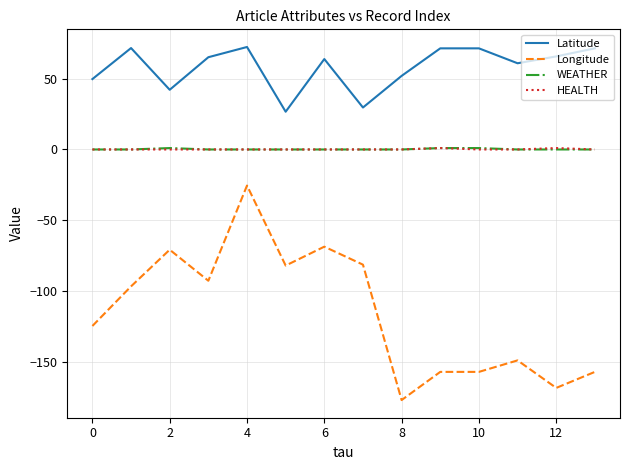

Which series has the largest total across all categories?

Latitude